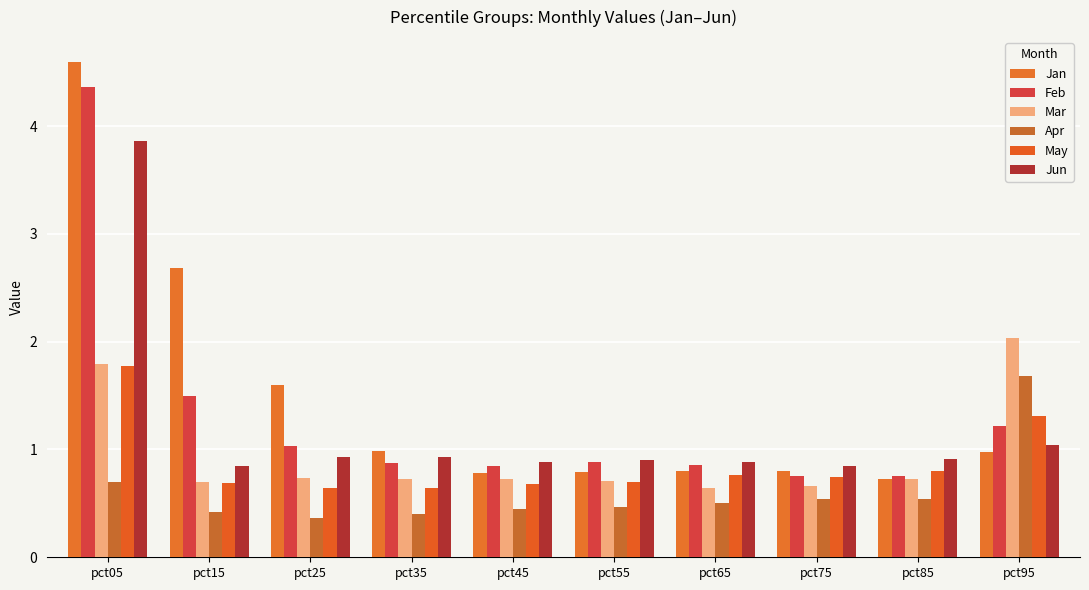

Count the number of categories in the chart.

10